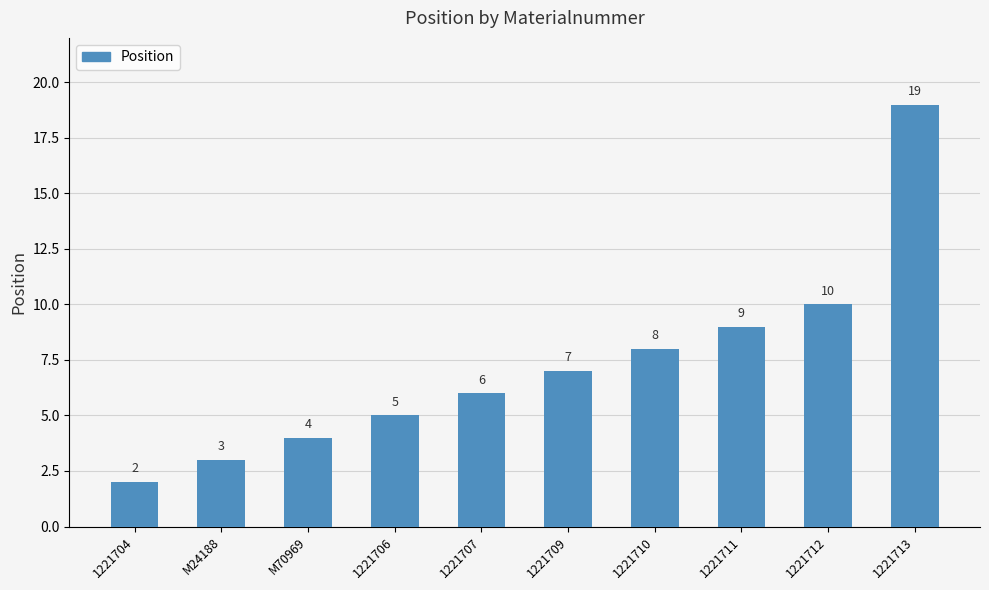

What is the label of the 6th bar from the right?

1221707